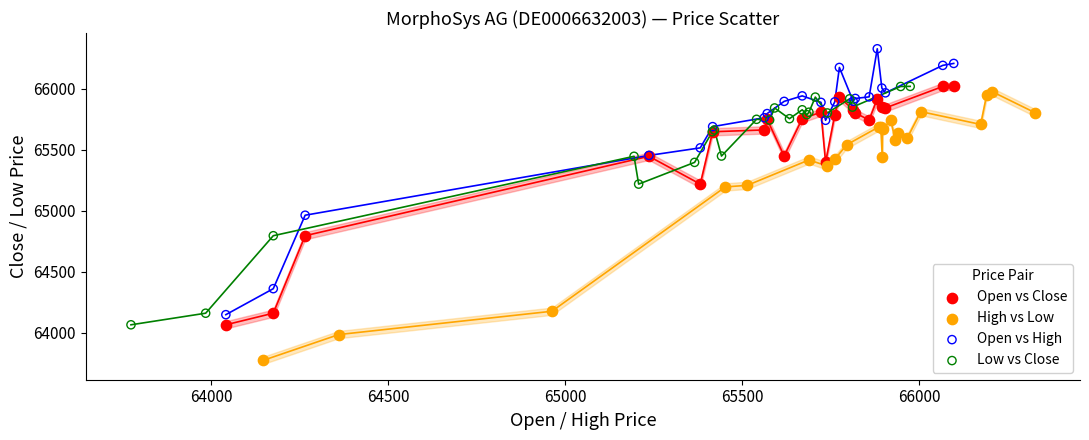

What are all the series names shown in the legend?

Open vs Close, High vs Low, Open vs High, Low vs Close